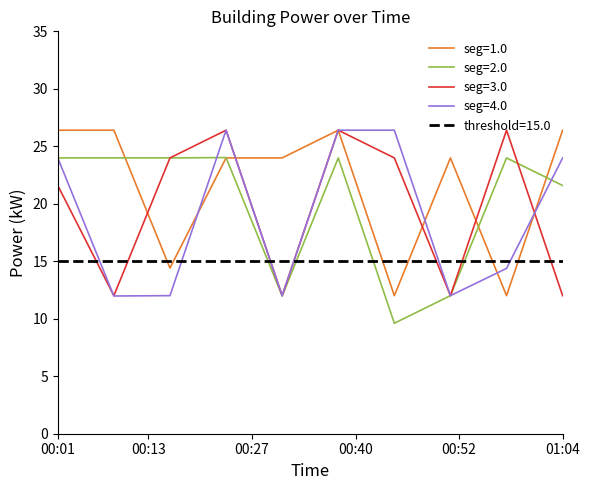

Approximately how many times larger is the value at 00:11 compared to 00:46?

1.0